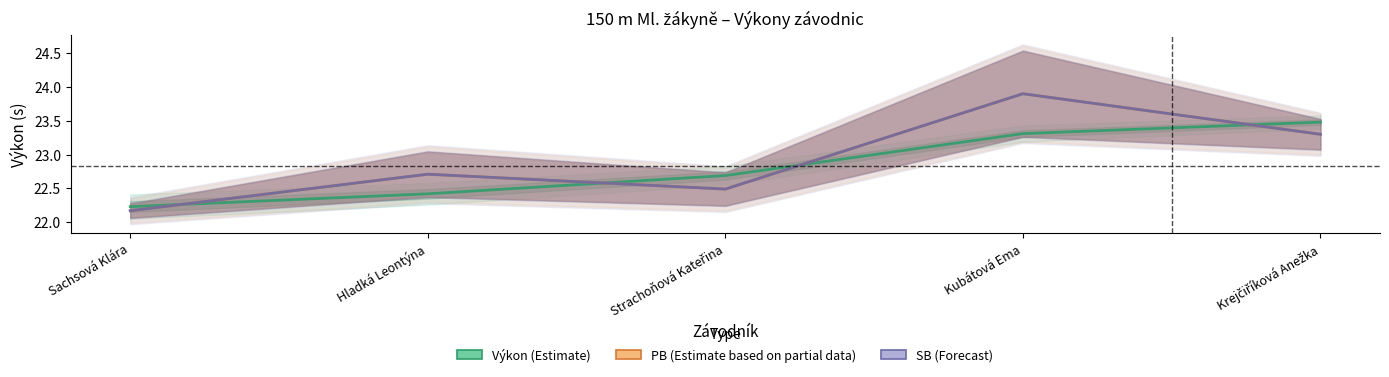

Which label corresponds to the smallest value in the chart?

Sachsová Klára